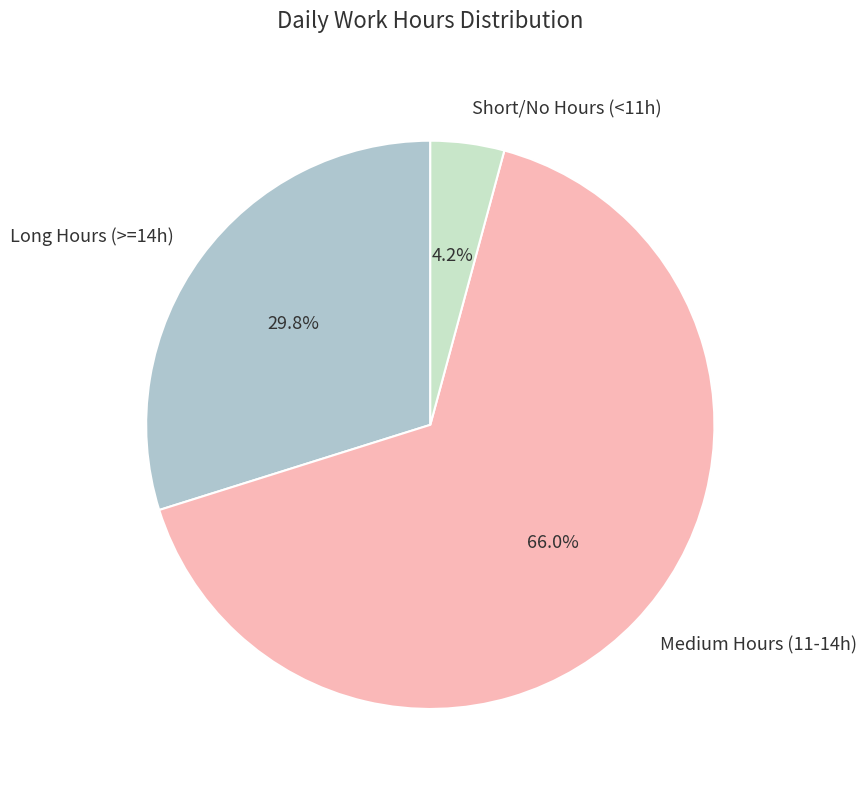

Which slice is the largest?

Medium Hours (11-14h)